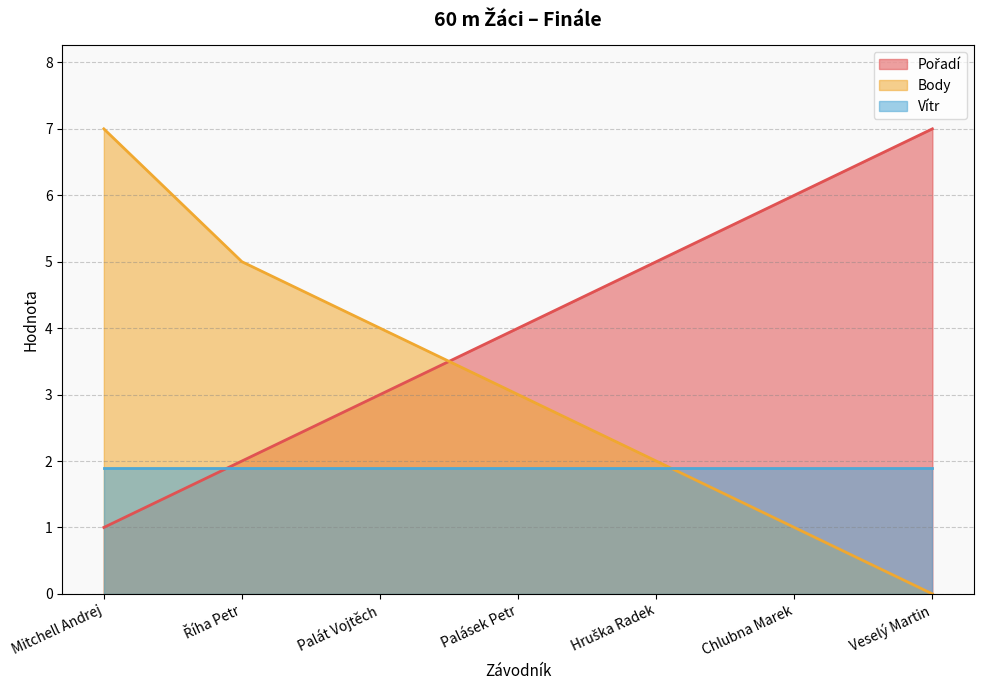

At which label does Body reach its peak?

Mitchell Andrej